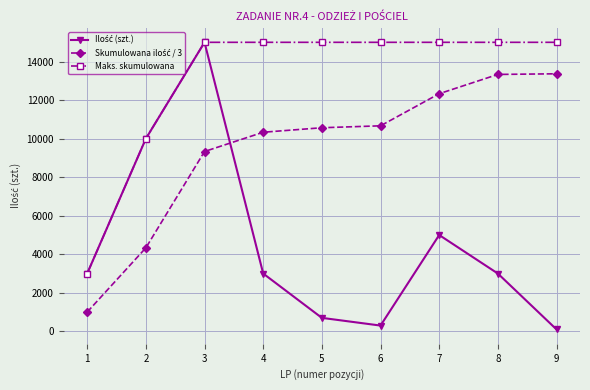

What is the value of the Maks. skumulowana point at the 7th from the left?

15000.0